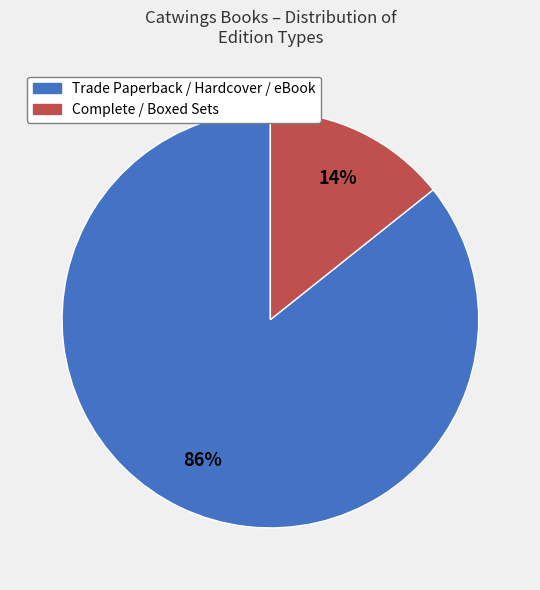

To the nearest percent, what is the average slice percentage?

50%